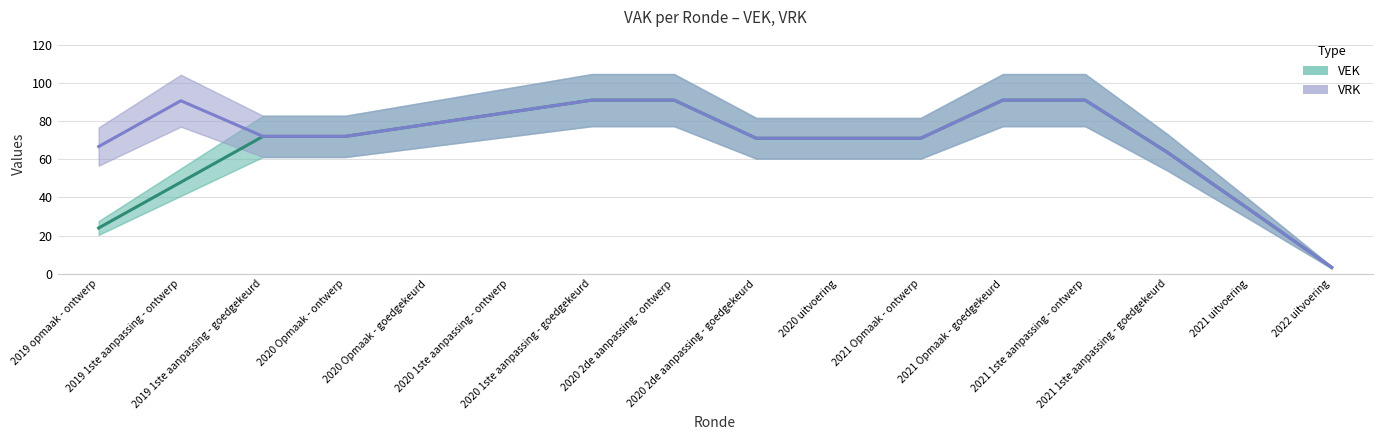

What is the sum of the VRK (smooth) values at 2020 2de aanpassing - ontwerp and 2020 1ste aanpassing - goedgekeurd?

182.0